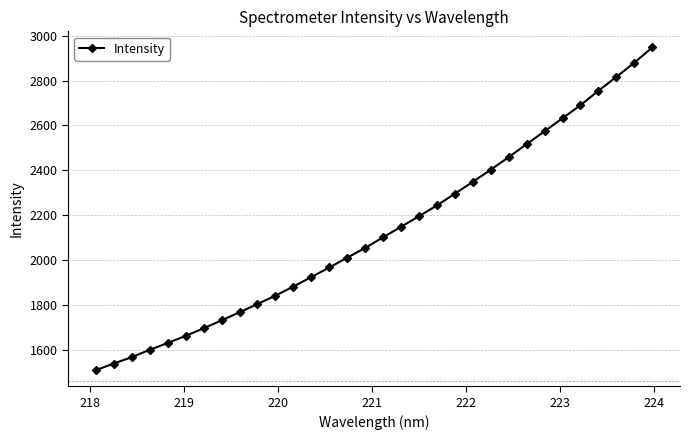

What is the minimum value shown in the chart?

1511.0